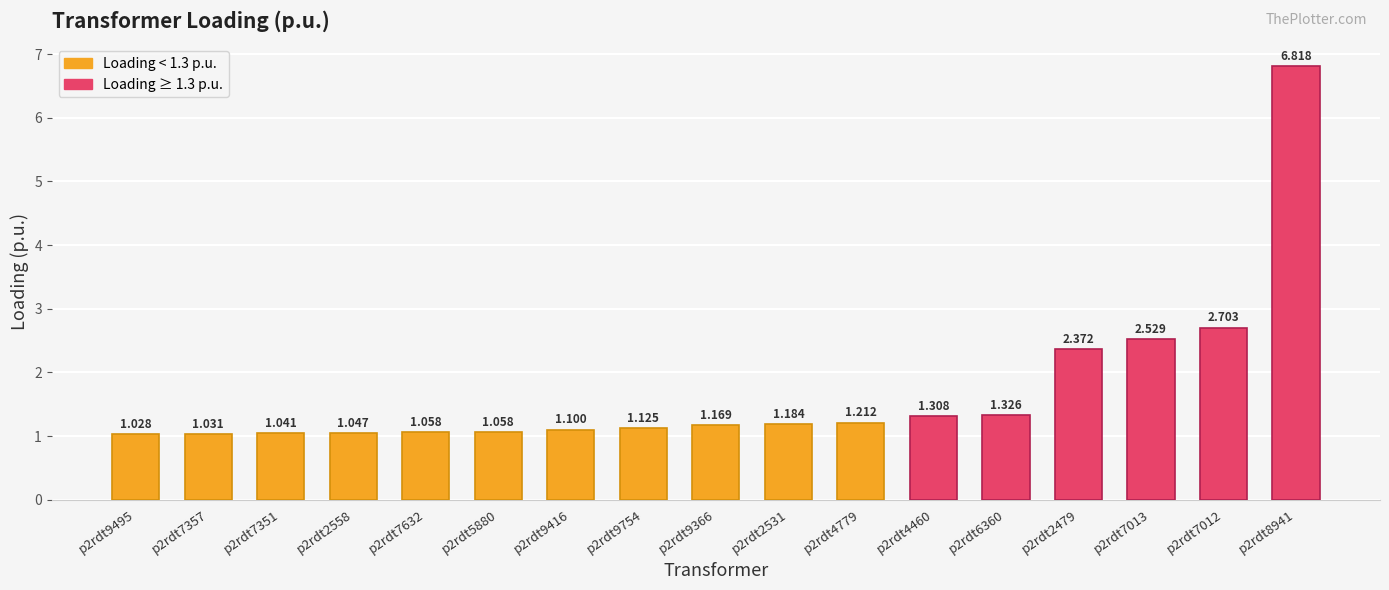

Does the chart contain any negative values?

No